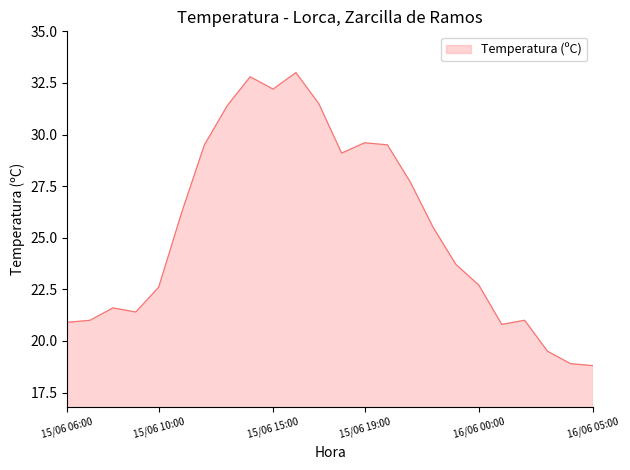

What is the maximum value shown in the chart?

33.0